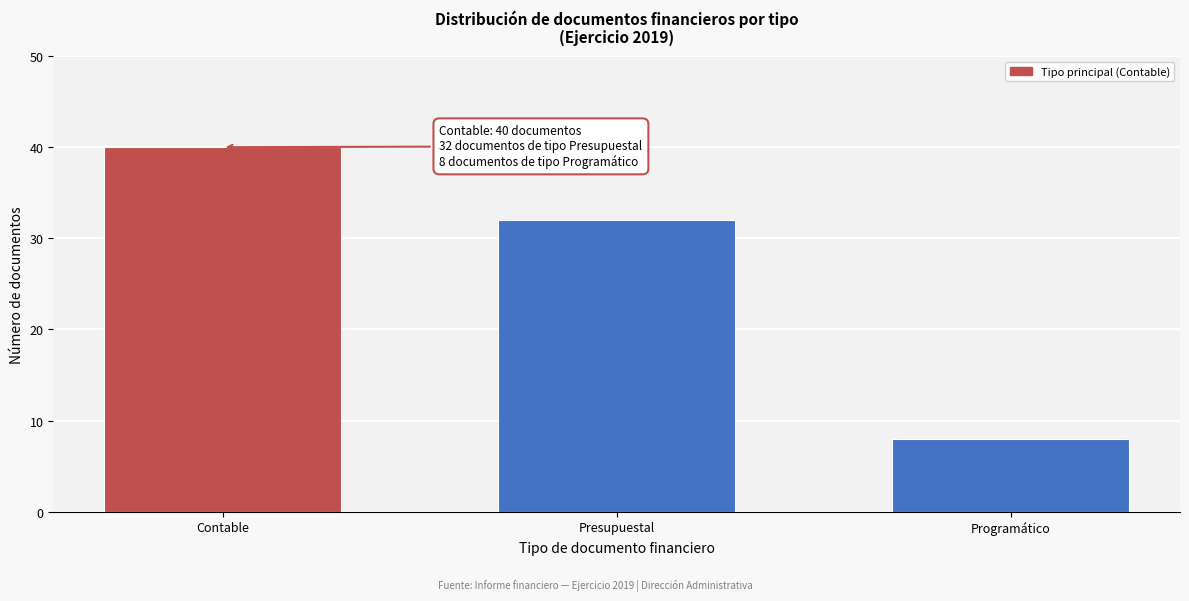

Reading left to right, transcribe all the data shown in this chart.

Contable=40	Presupuestal=32	Programático=8